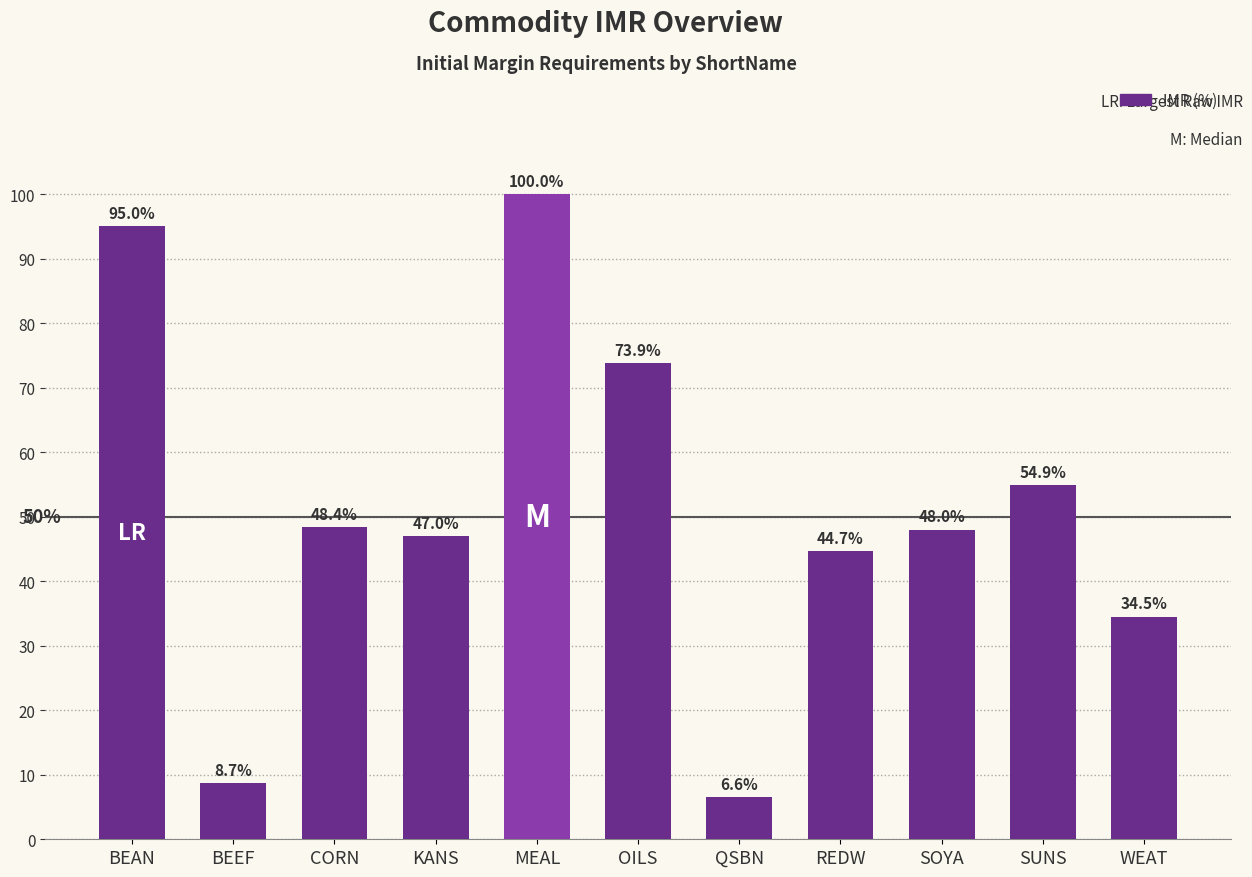

How many values are below 48?

5